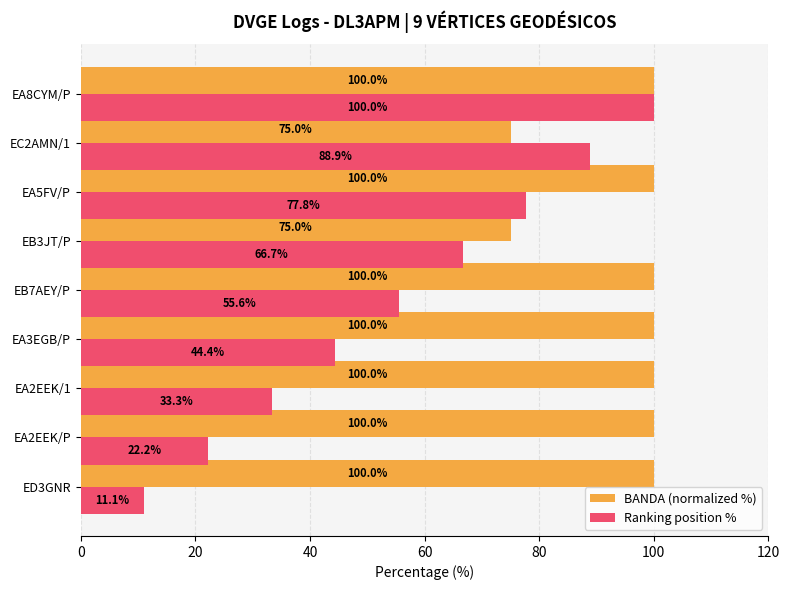

List the series in order of their overall mean, lowest first.

Ranking position %, BANDA (normalized %)